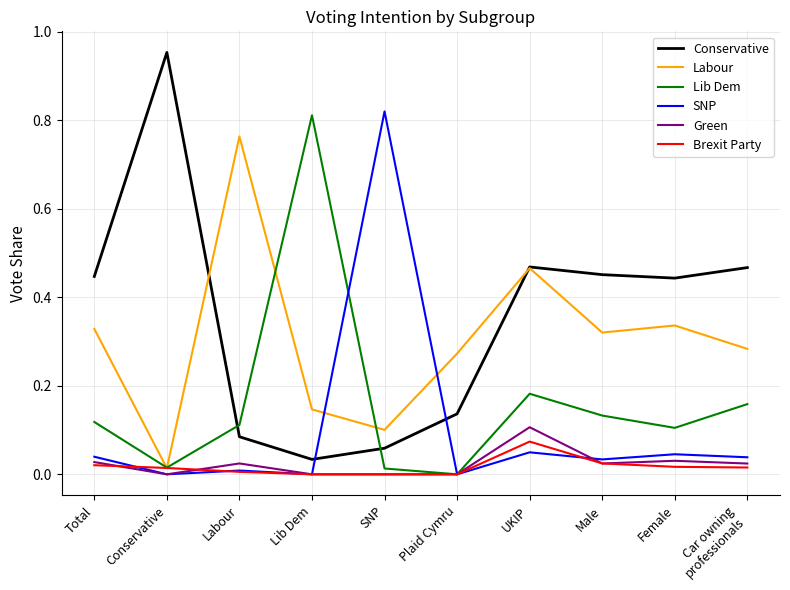

How many series are shown in this chart?

6